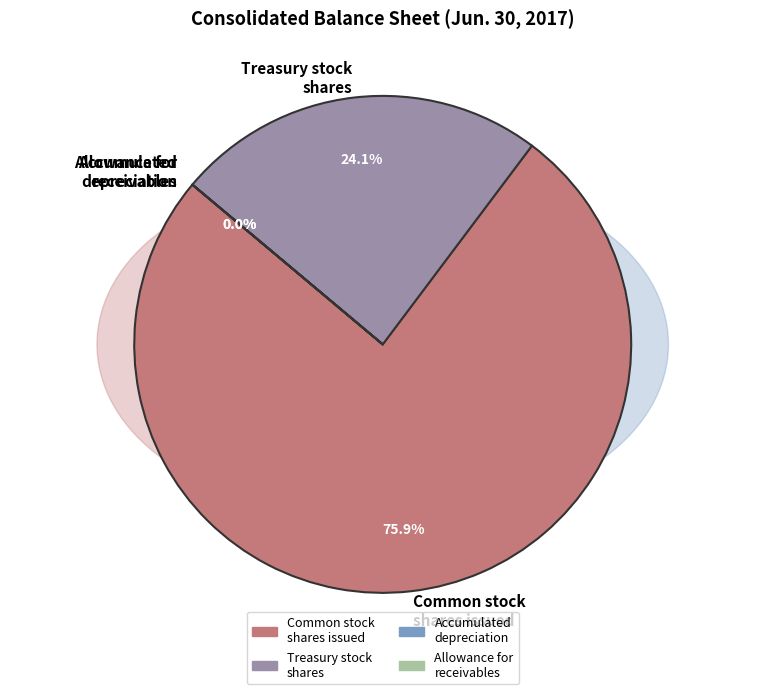

Is it true that Common stock, shares issued is 76% of the pie?

True